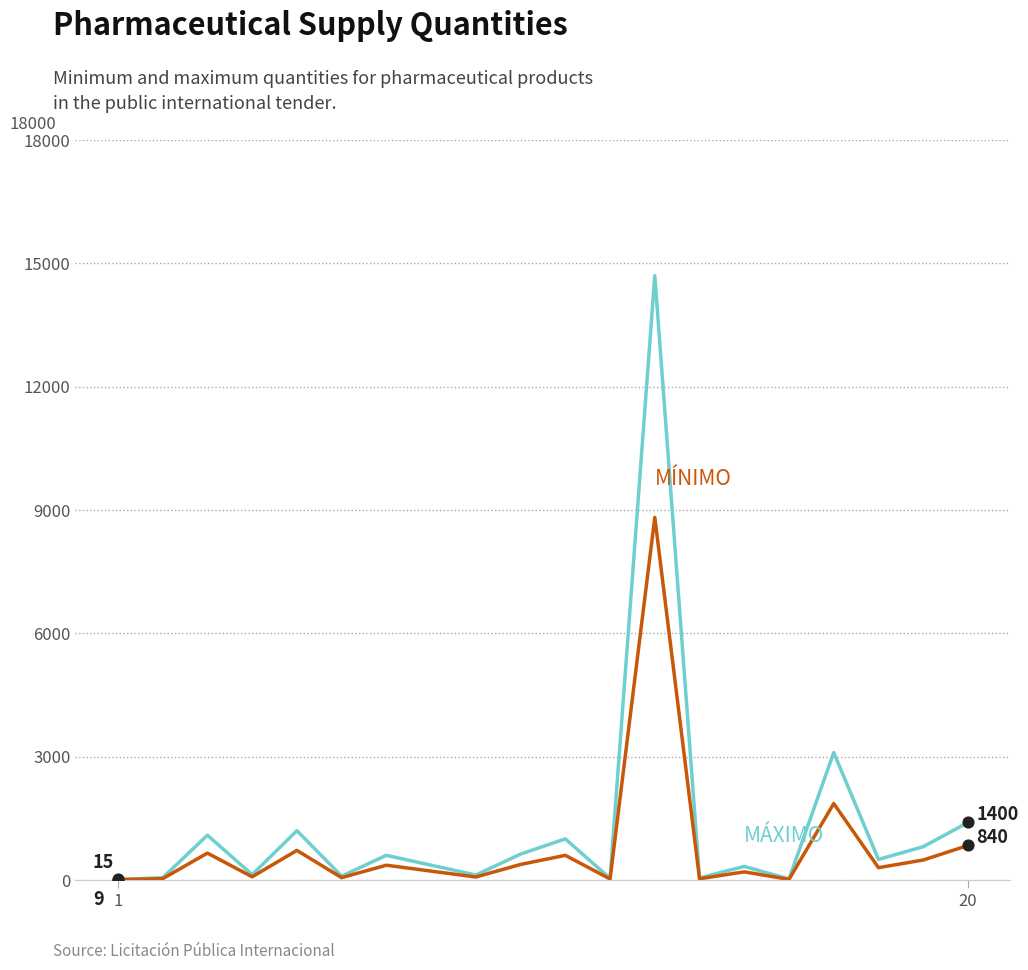

What is the maximum value shown in the chart?

14700